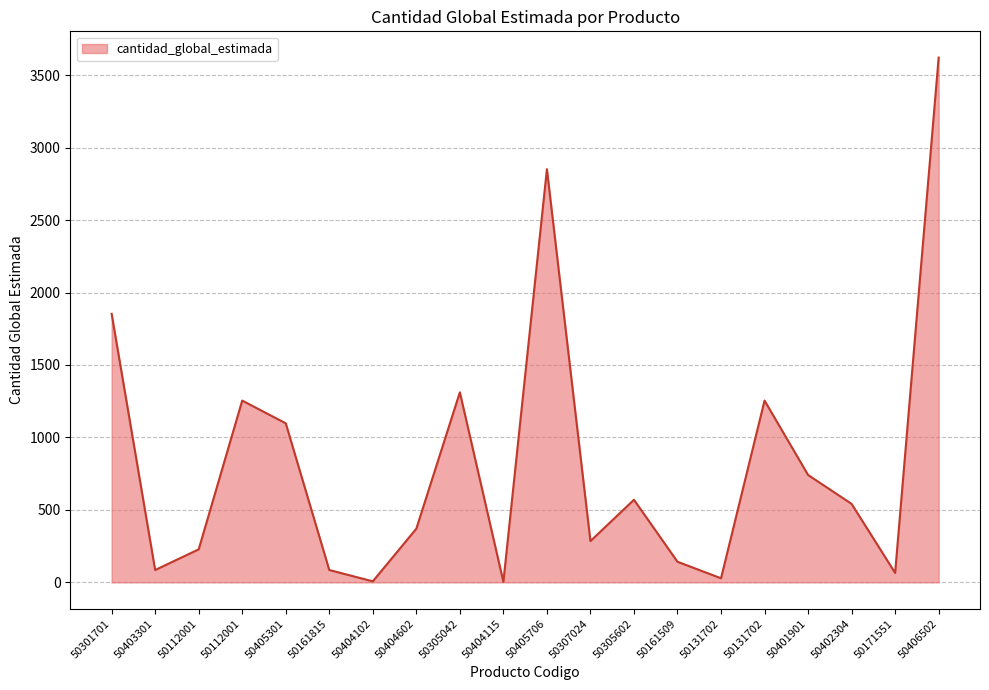

True or false: the data shows 1254.5 at 50112001.

True